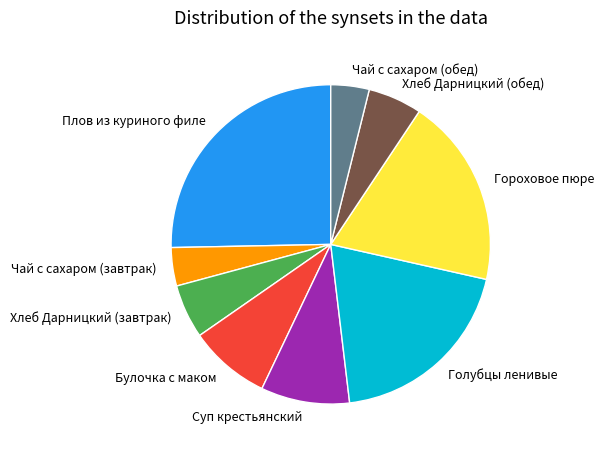

Which slice is the largest?

Плов из куриного филе